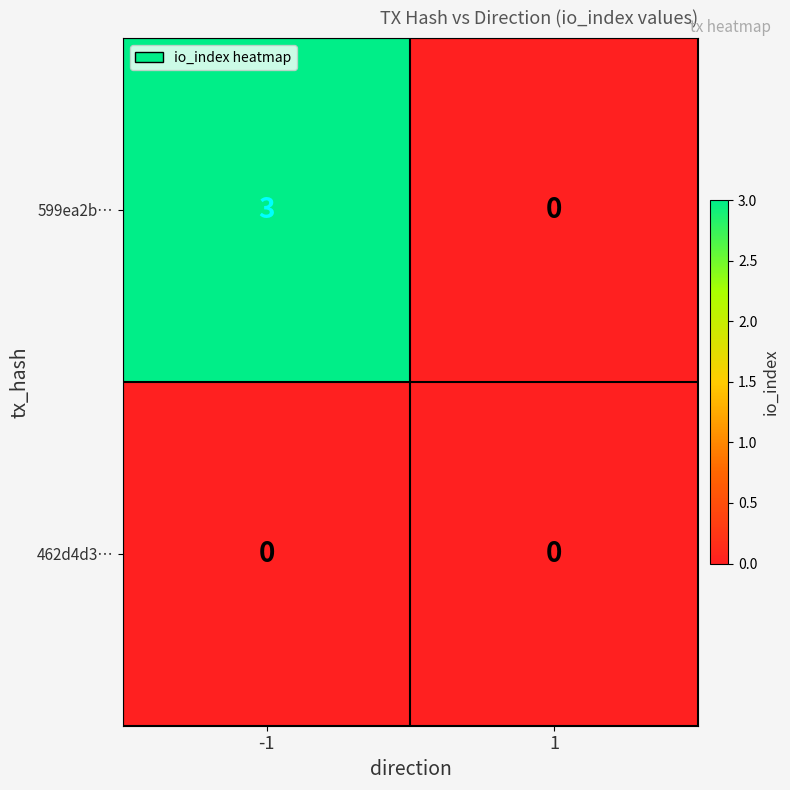

Reading left to right, extract all data points from this chart.

599ea2b…: -1=3	1=0
462d4d3…: -1=0	1=0